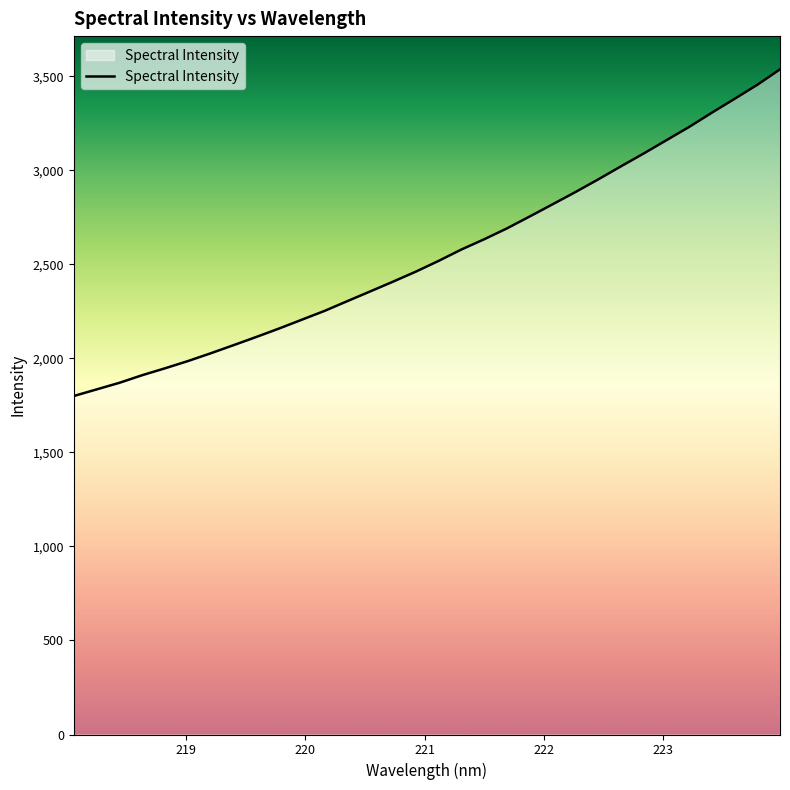

What is the maximum value shown in the chart?

3536.5